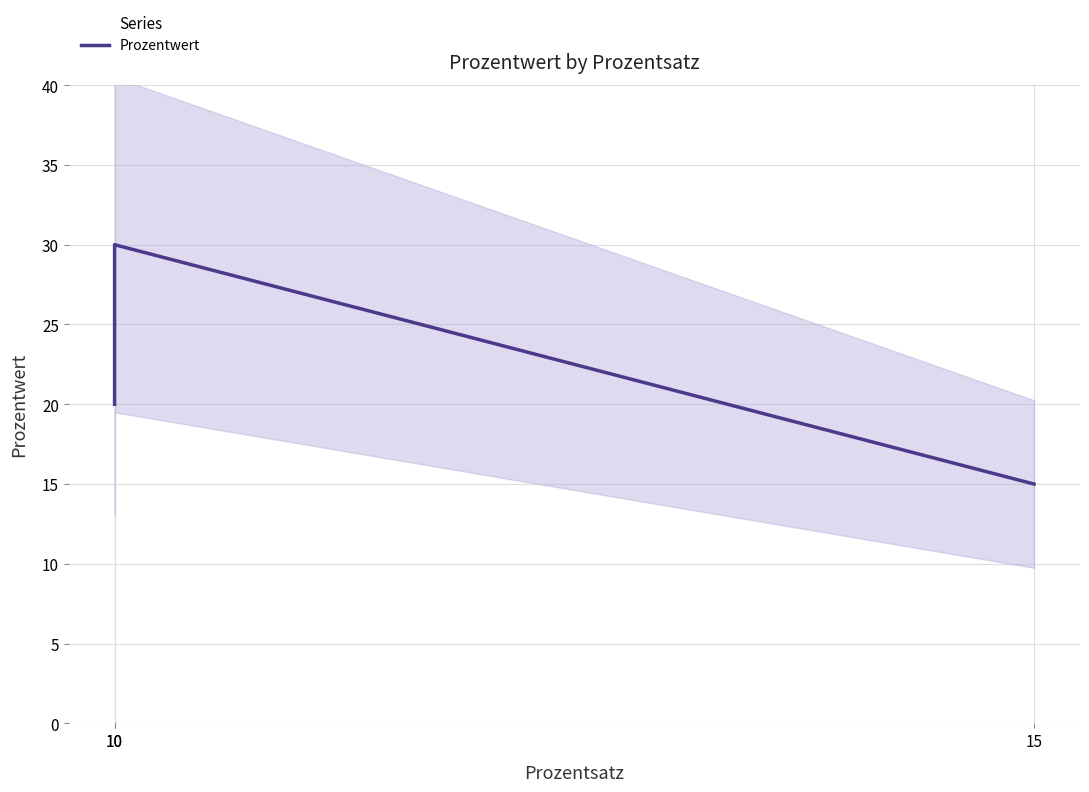

How many series are shown in this chart?

1